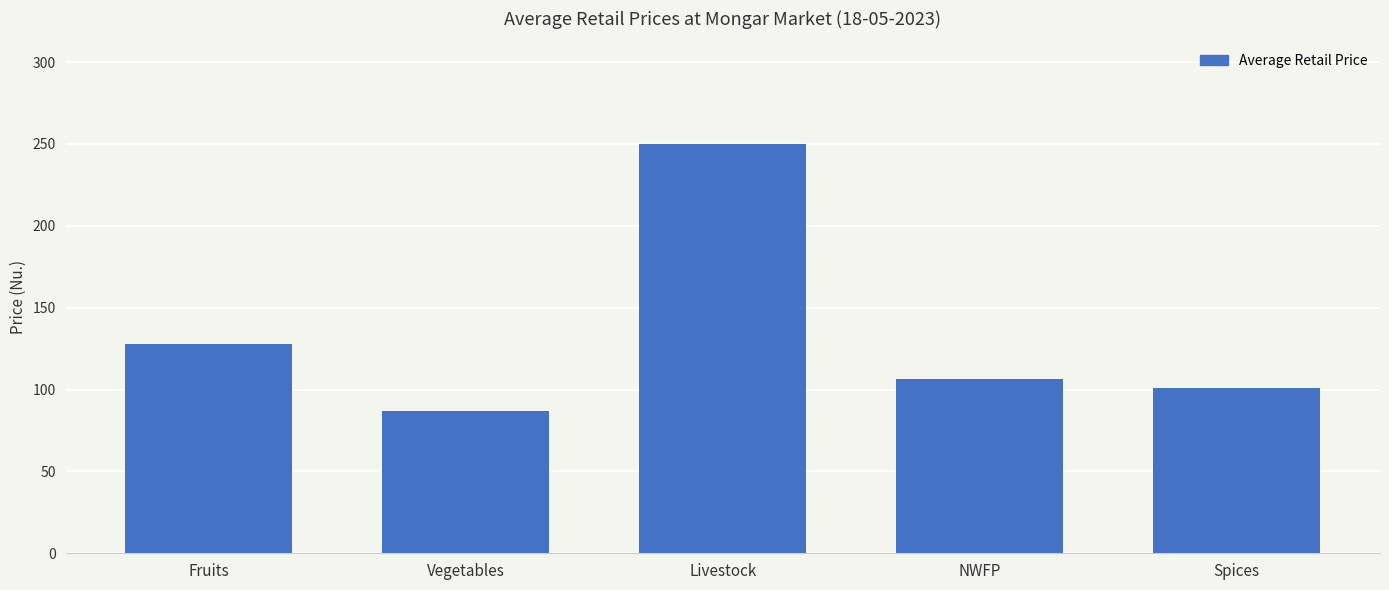

Rank the categories by value from lowest to highest.

Vegetables, Spices, NWFP, Fruits, Livestock